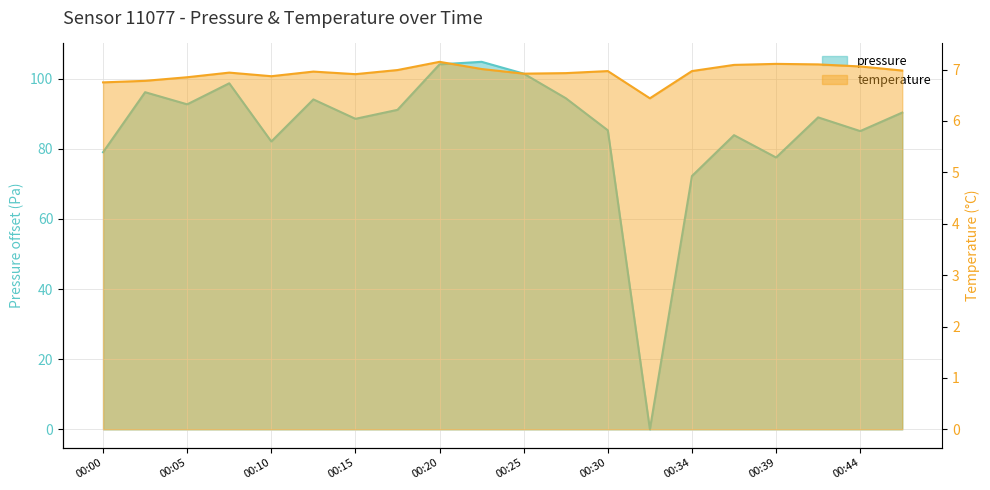

Reading left to right, what are all the values shown in this chart?

pressure: 79.0	96.1	92.7	98.7	82.1	94.1	88.5	91.1	104.1	104.8	101.4	94.4	85.2	0.0	72.2	83.9	77.5	88.9	85.0	90.3
temperature: 6.8	6.8	6.8	6.9	6.9	7.0	6.9	7.0	7.2	7.0	6.9	6.9	7.0	6.4	7.0	7.1	7.1	7.1	7.1	7.0